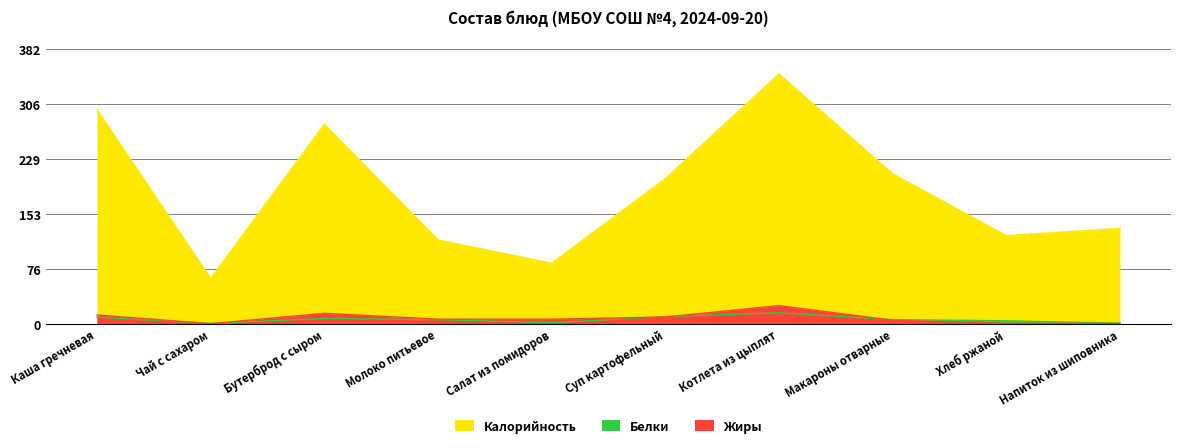

What is the value of the Белки point at the 9th from the left?

4.0